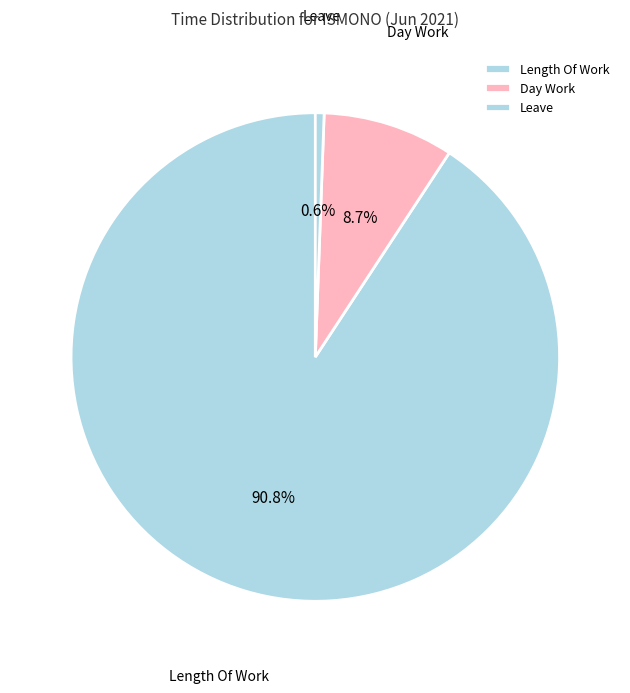

Which slice represents more than half of the pie?

Length Of Work